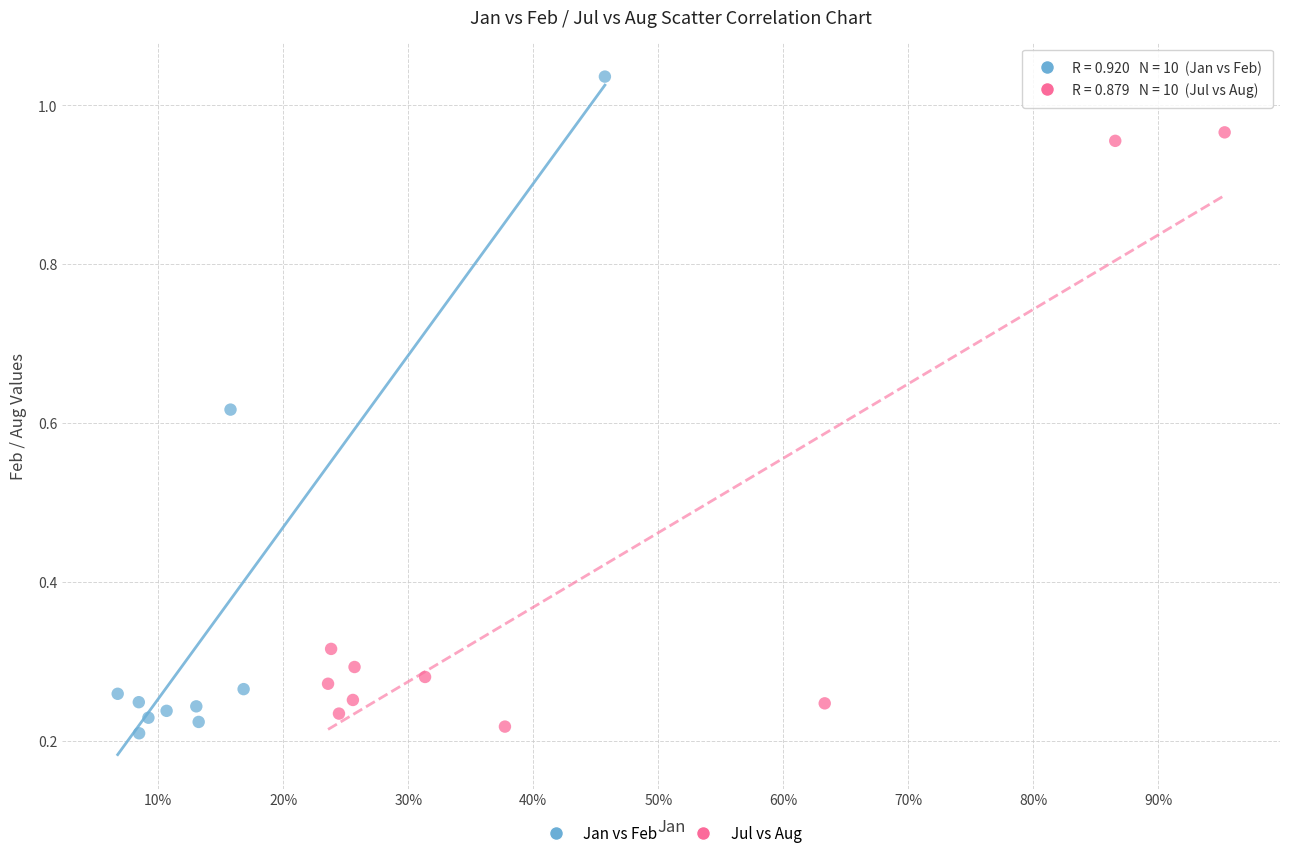

Which series has the widest spread of Y values?

Jan vs Feb